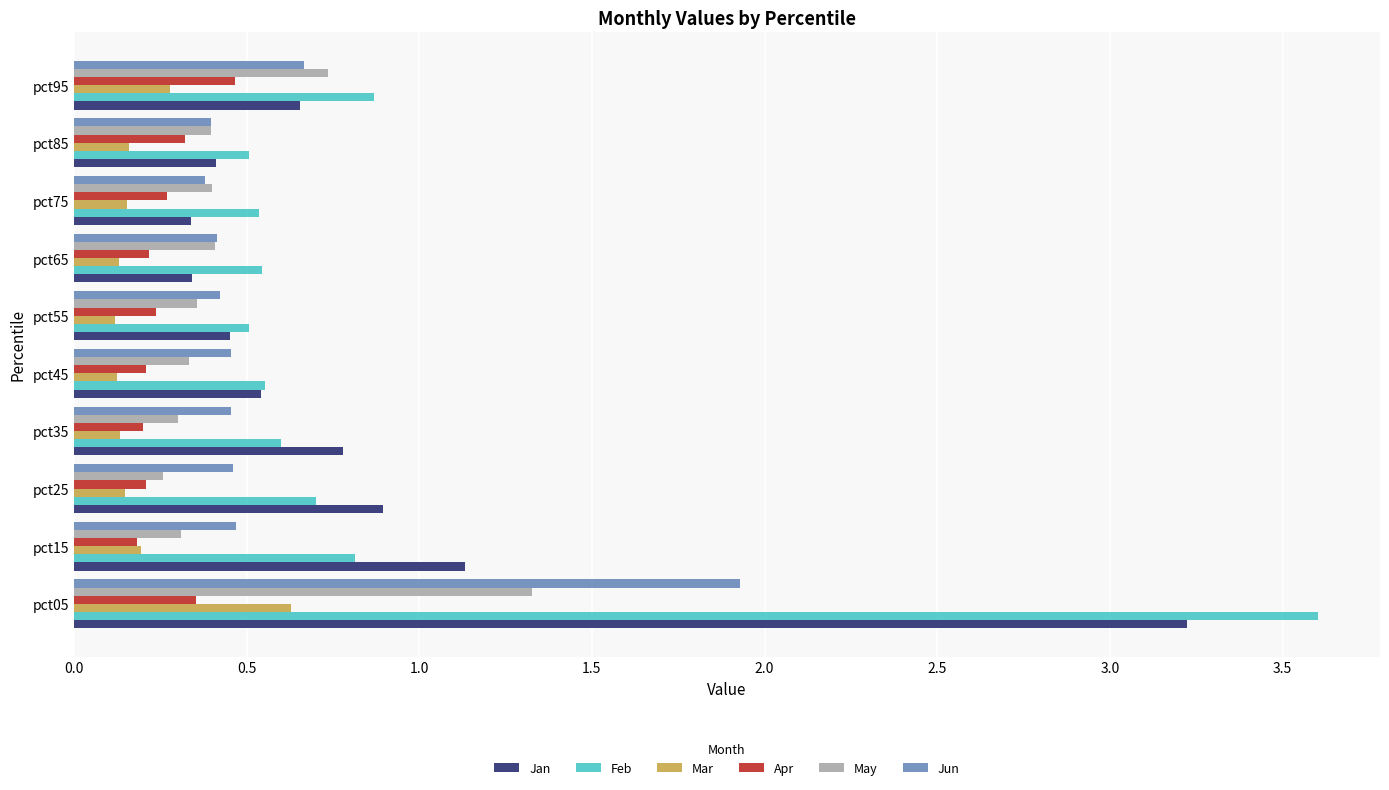

What is the spread (max minus min) of values at pct05?

3.2